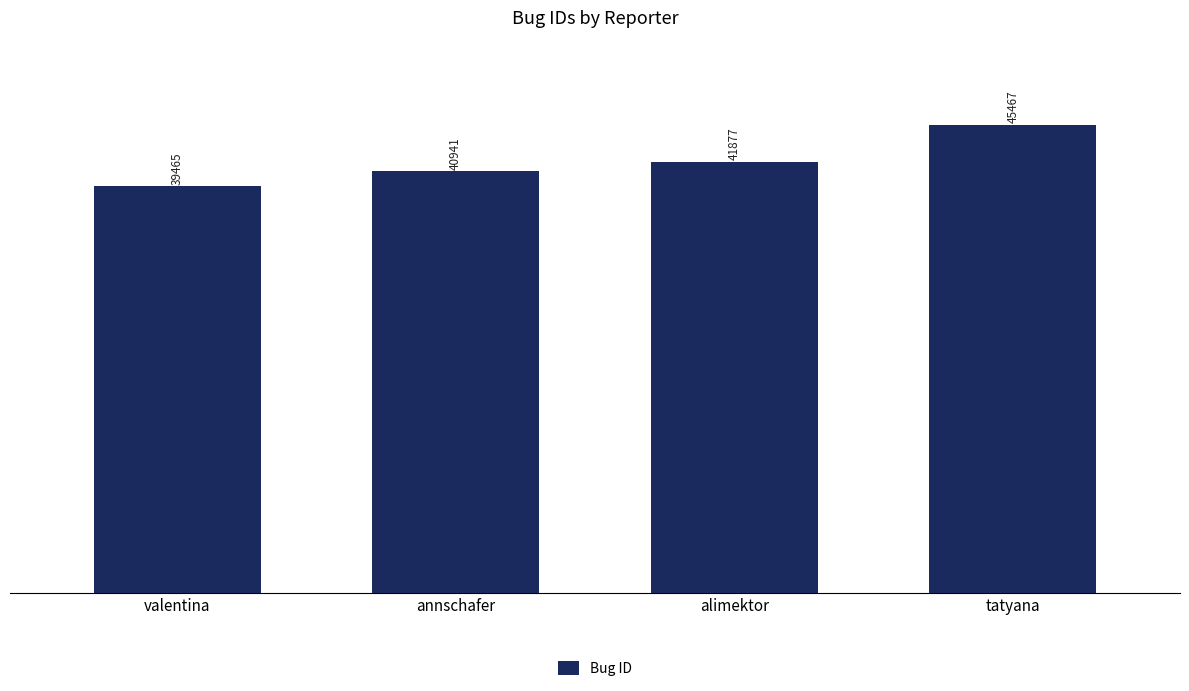

Rank the categories by value from lowest to highest.

valentina, annschafer, alimektor, tatyana